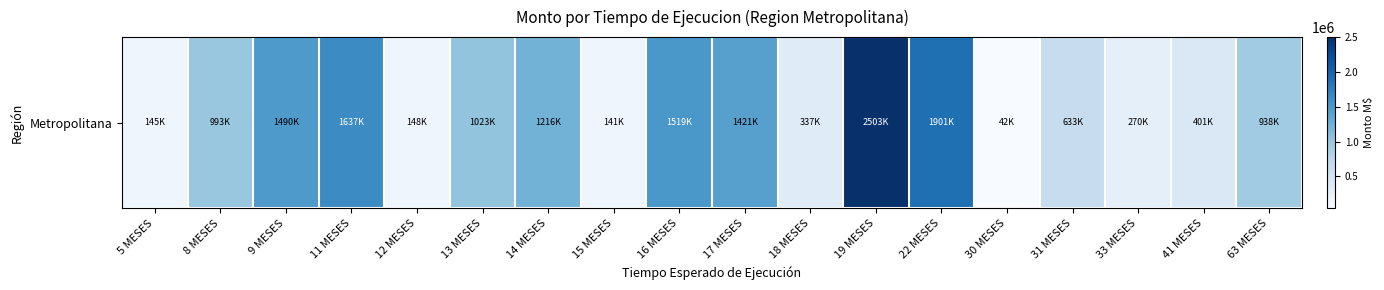

Read the value at 18 MESES.

337462.0